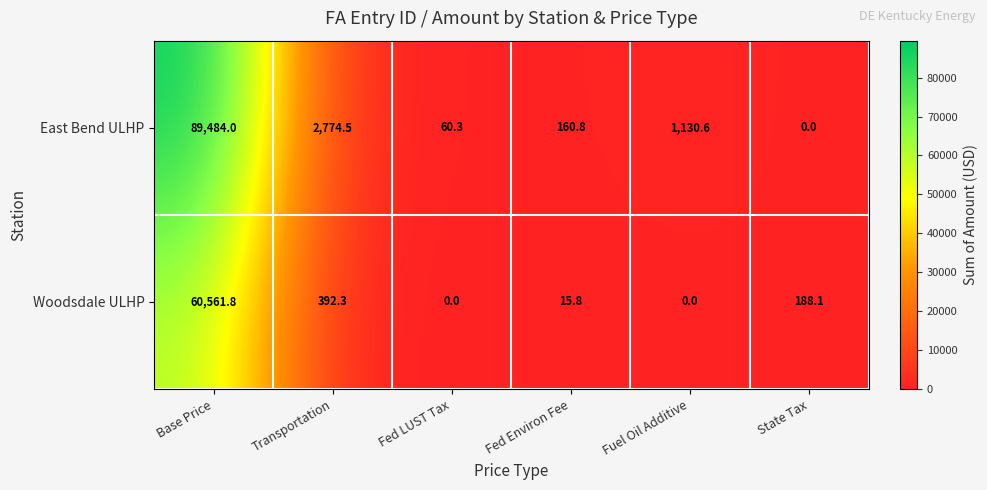

At which category does the chart reach its peak across all series?

Base Price